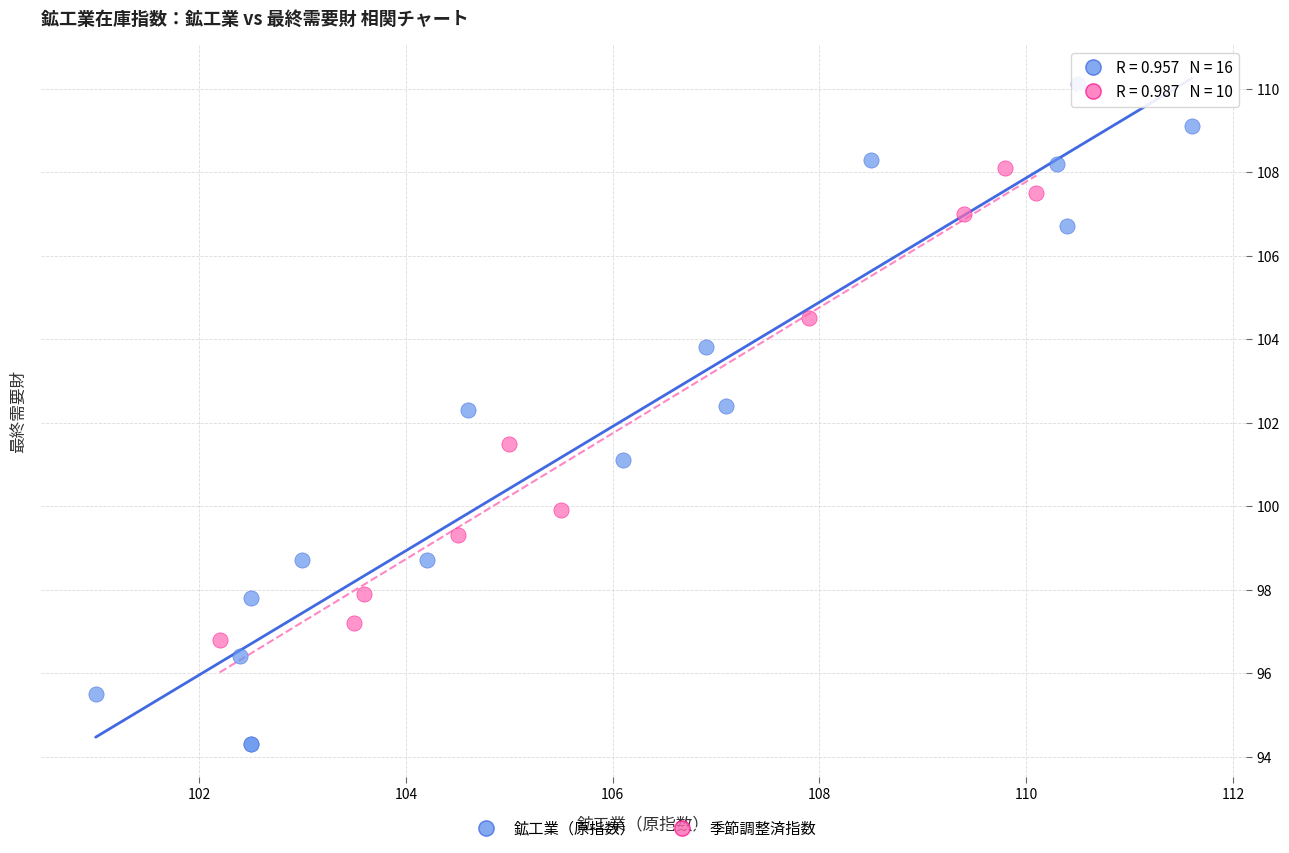

Which series has the largest Y range (max minus min)?

鉱工業（原指数）